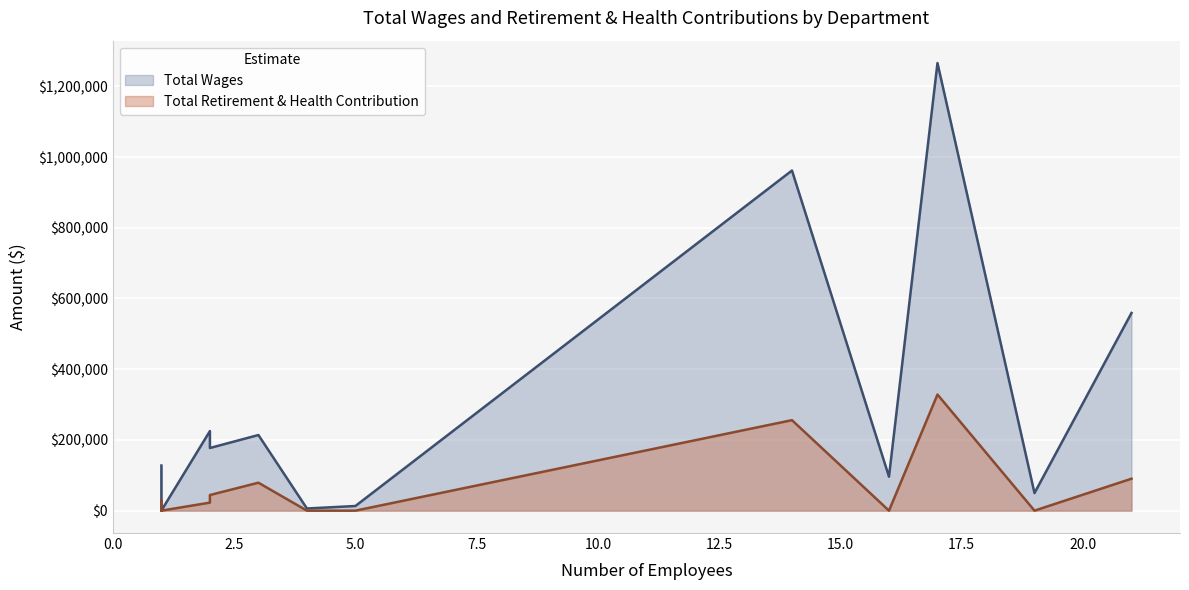

How many distinct data groups are displayed?

2